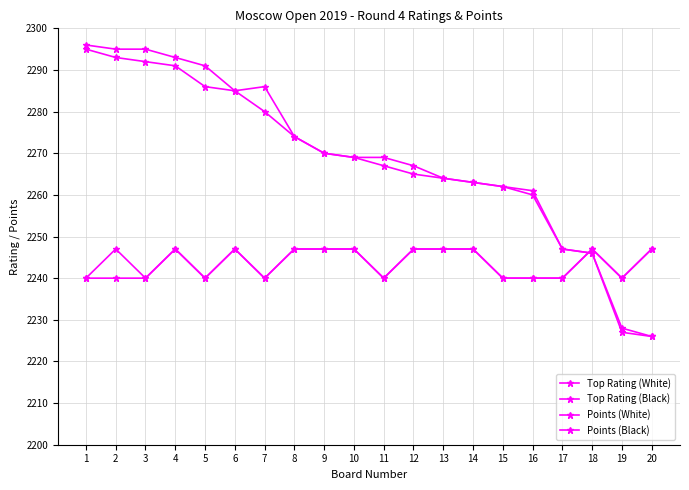

What is the value of the Points (Black) point at the 12th from the left?

2247